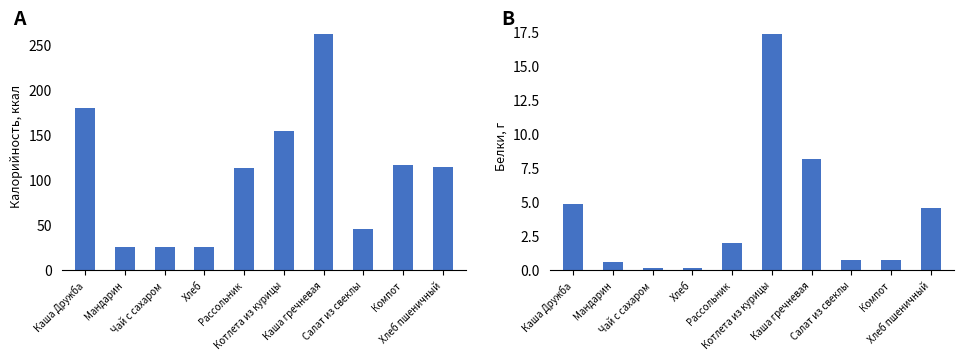

What is the total value across all series at Чай с сахаром?

26.6